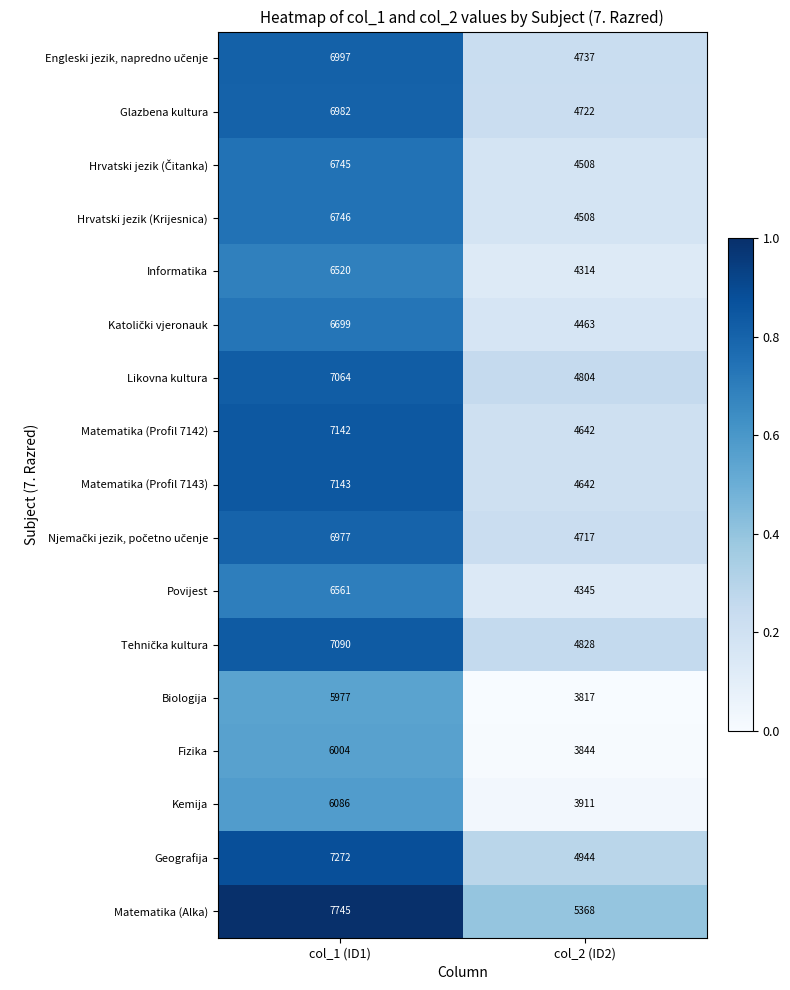

What value does the Matematika (Alka) series have at col_2 (ID2)?

5368